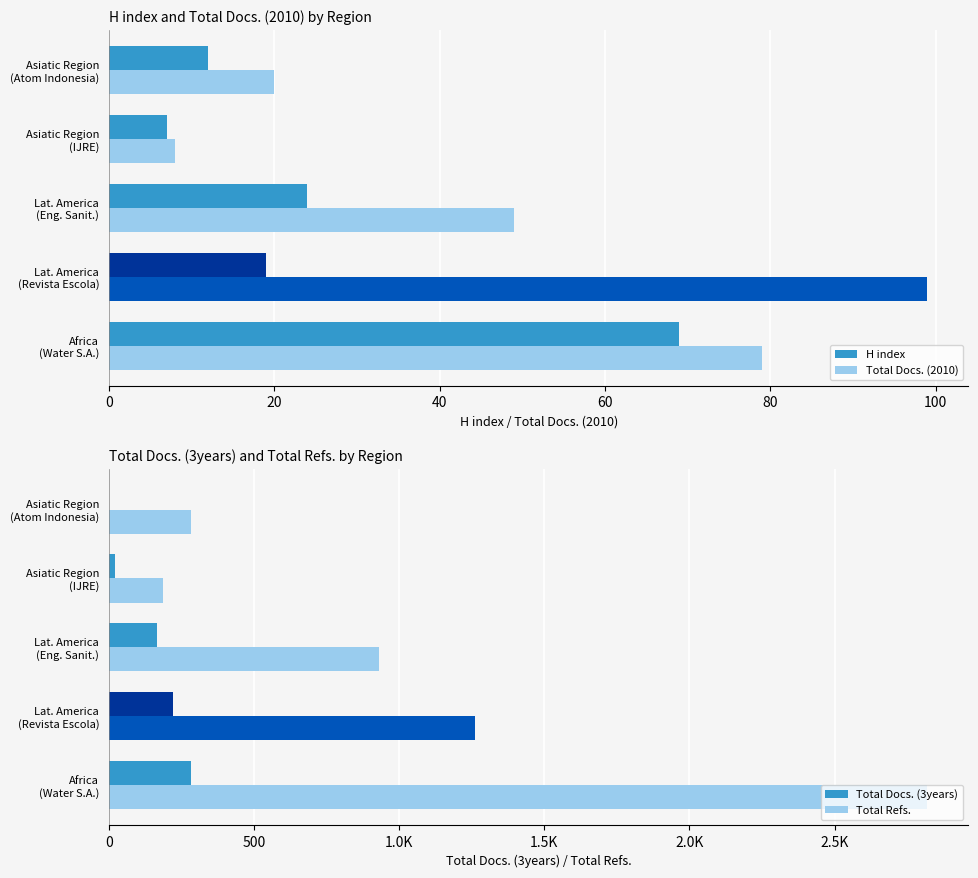

What is the difference between the maximum and minimum values in the H index series?

62